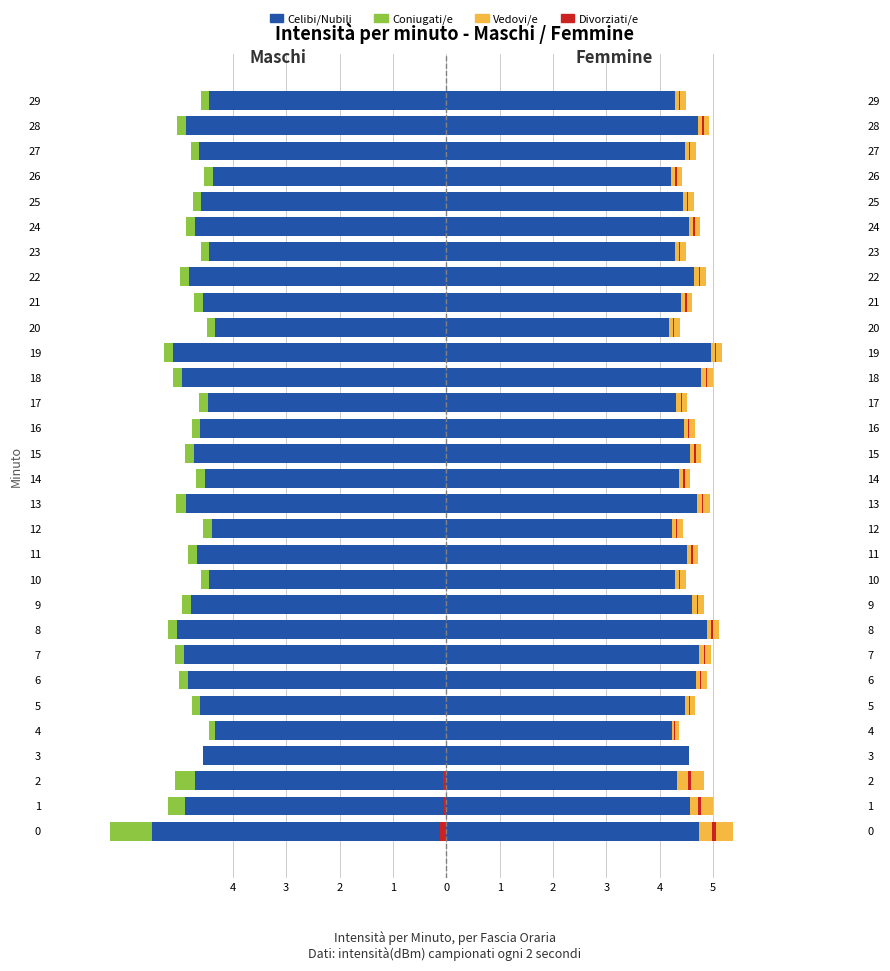

Does the chart contain stacked bars?

No